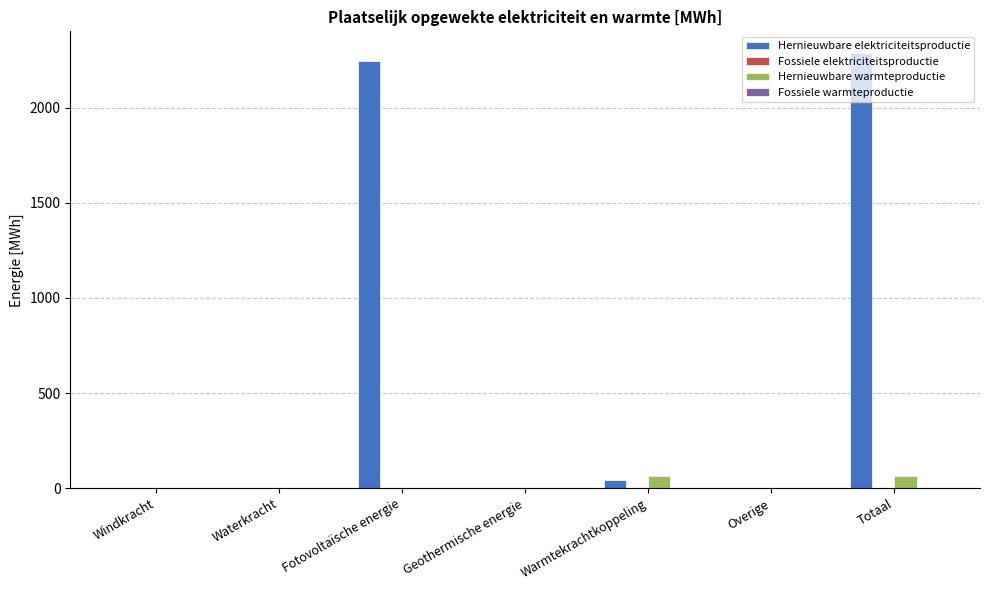

Is it true that Hernieuwbare warmteproductie equals 62.4 at Warmtekrachtkoppeling?

True